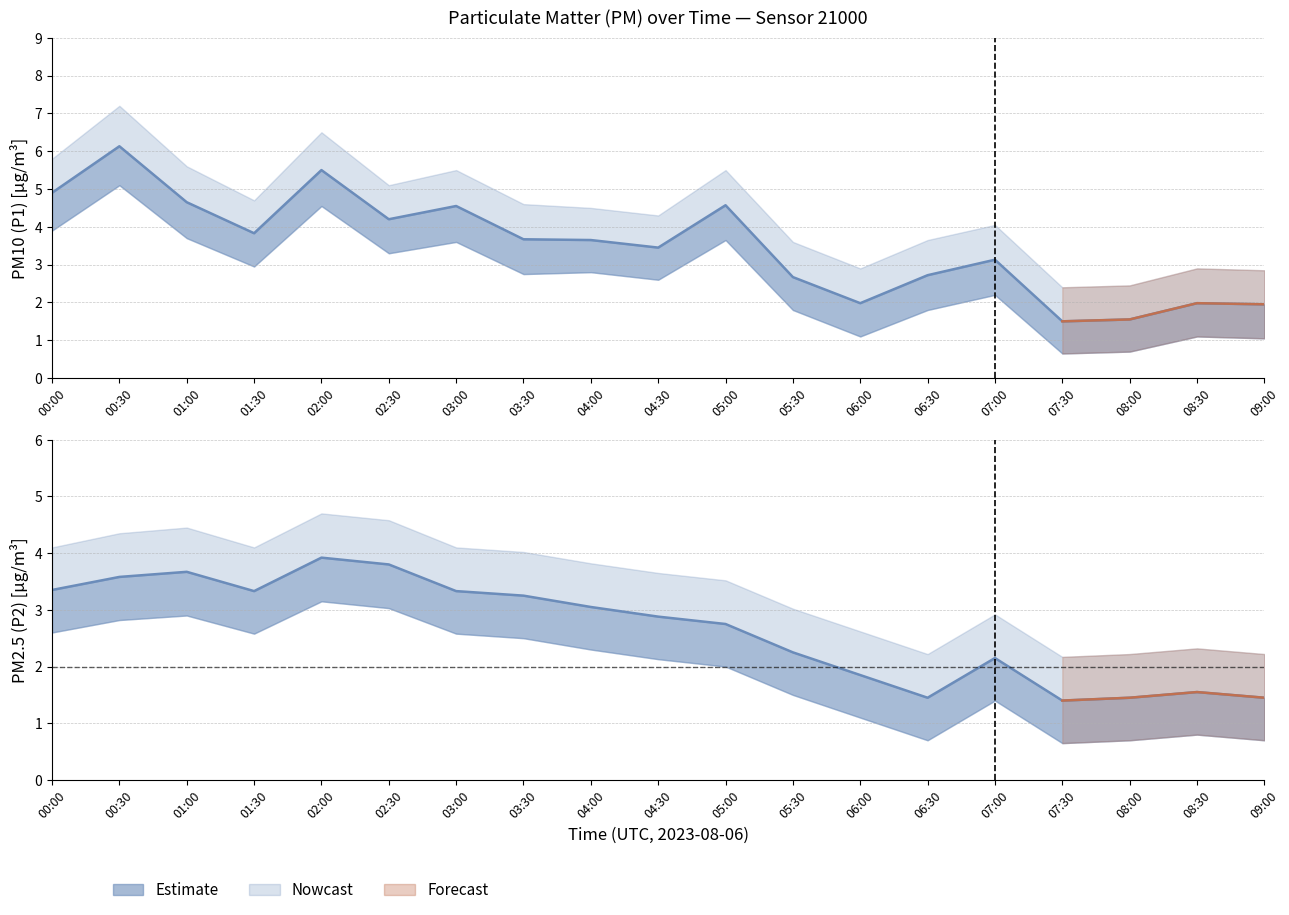

How many lines are shown in the chart?

2